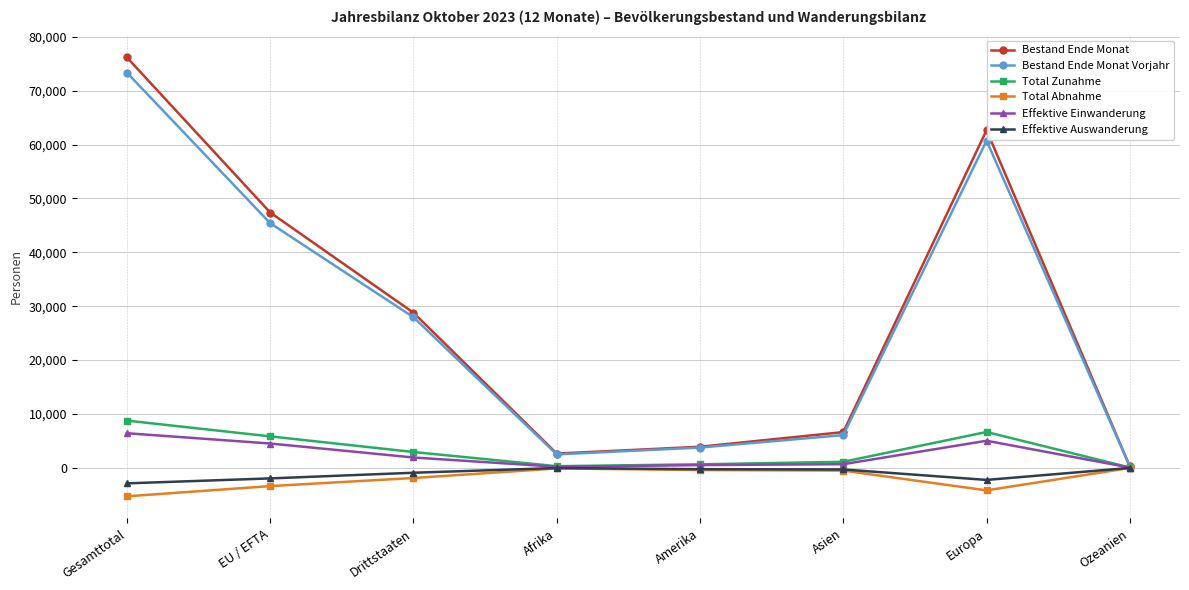

Is it true that Total Abnahme equals -5298 at Gesamttotal?

True